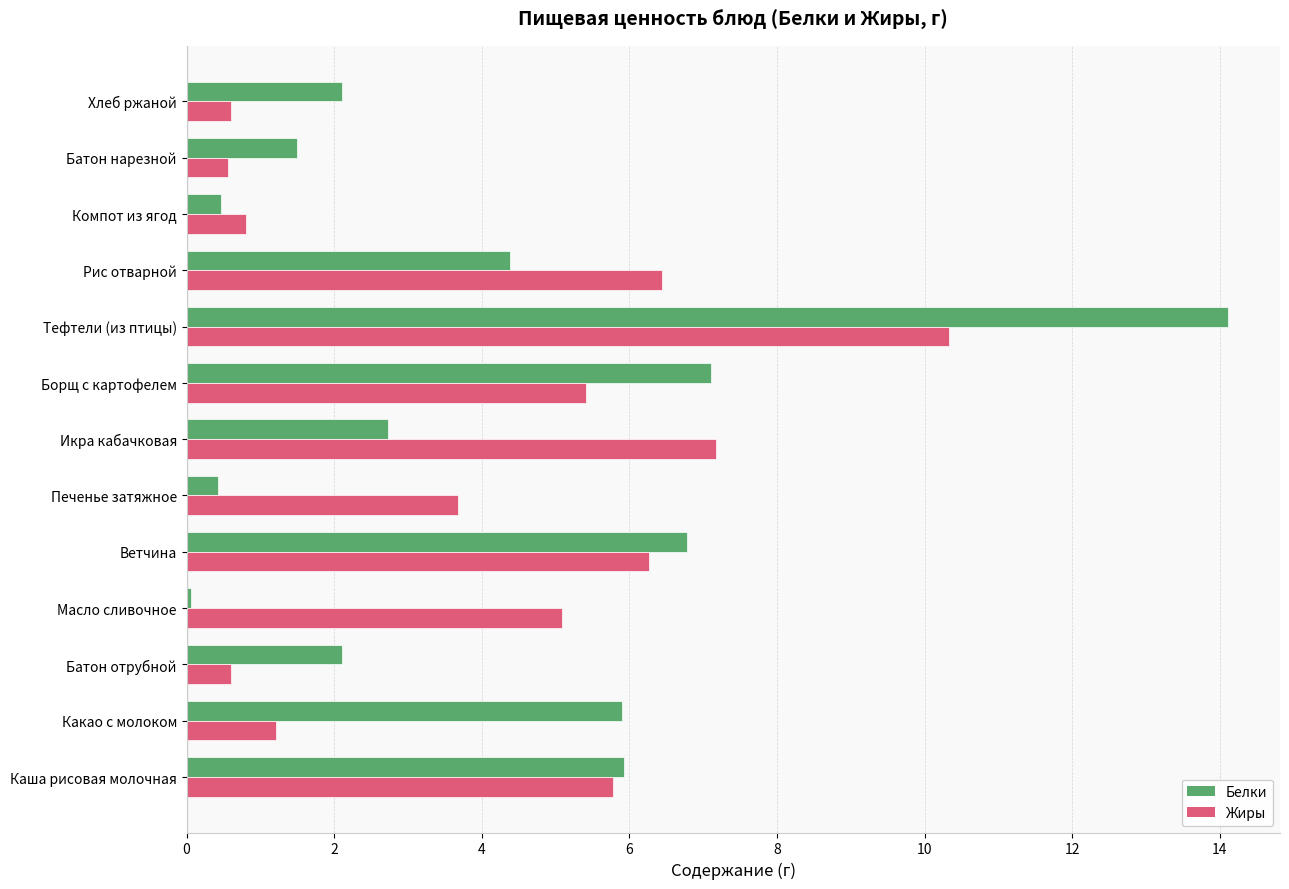

True or false: Жиры has a value of 0.6 at Хлеб ржаной.

True